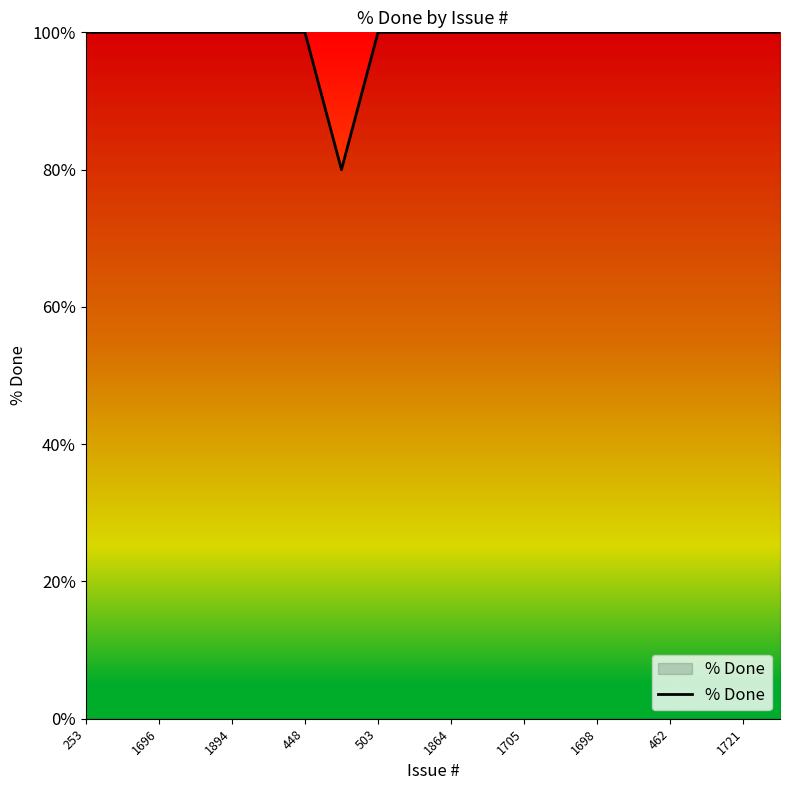

How many lines are shown in the chart?

1